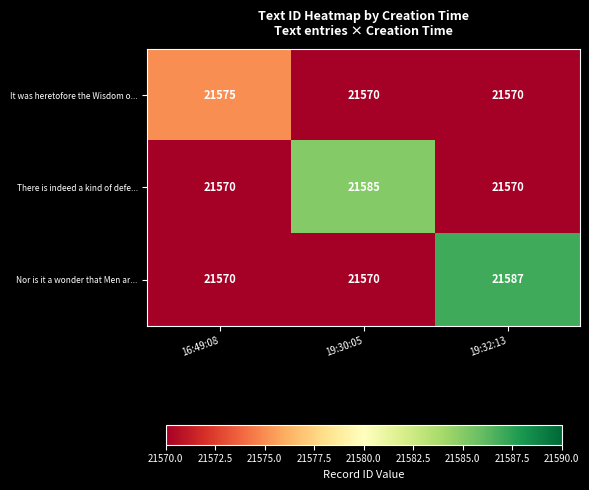

What is the approximate value of Nor is it a wonder that Men ar... at 19:30:05, to the nearest 5?

21570